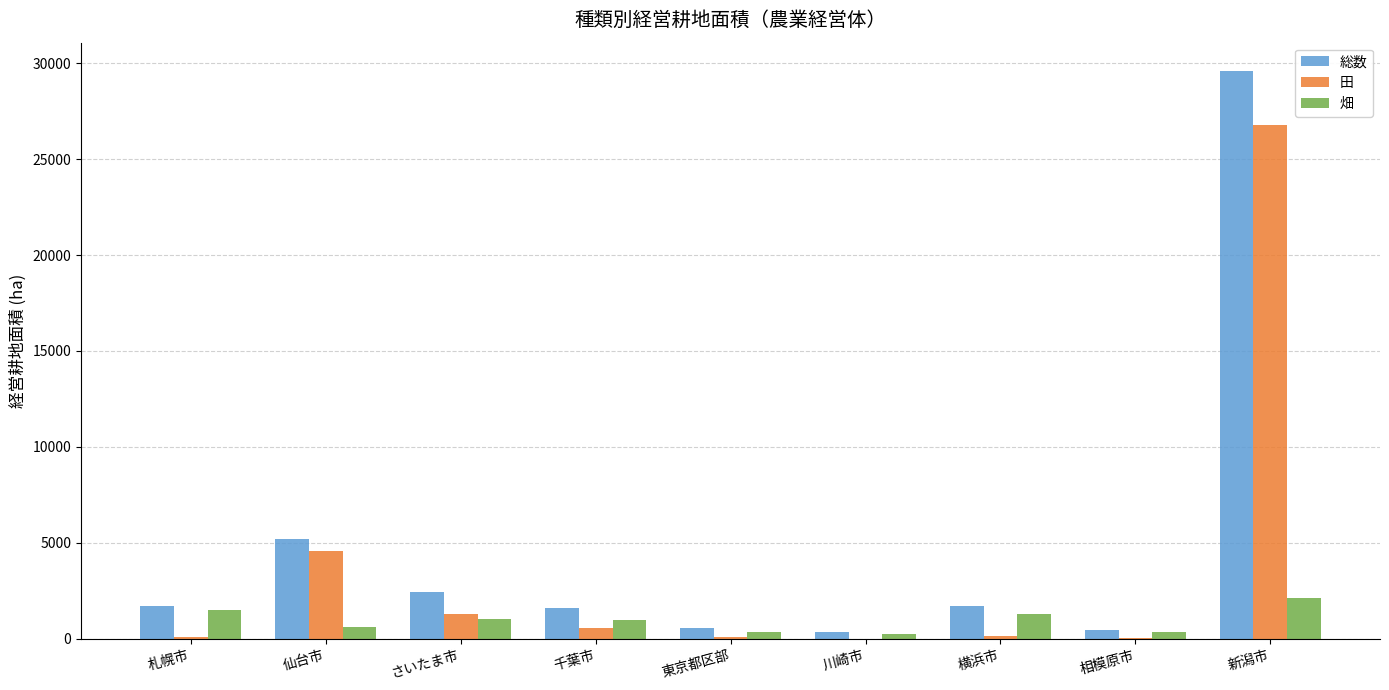

At which category is the sum across all series the highest?

新潟市